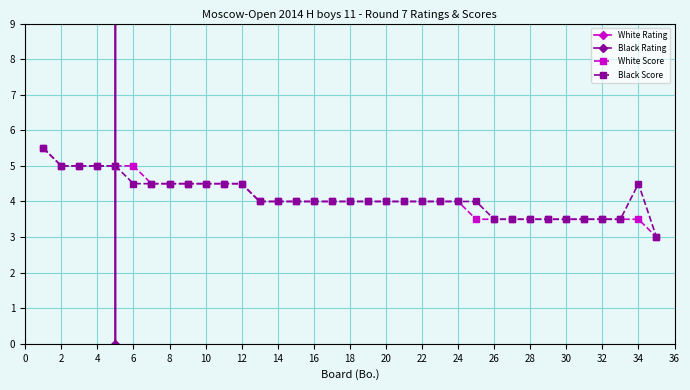

True or false: White Score has a value of 4.0 at 20.

True